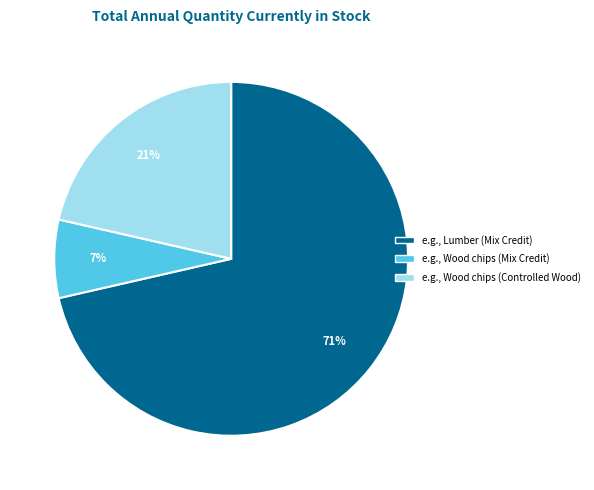

To the nearest percent, what is the average slice percentage?

33%